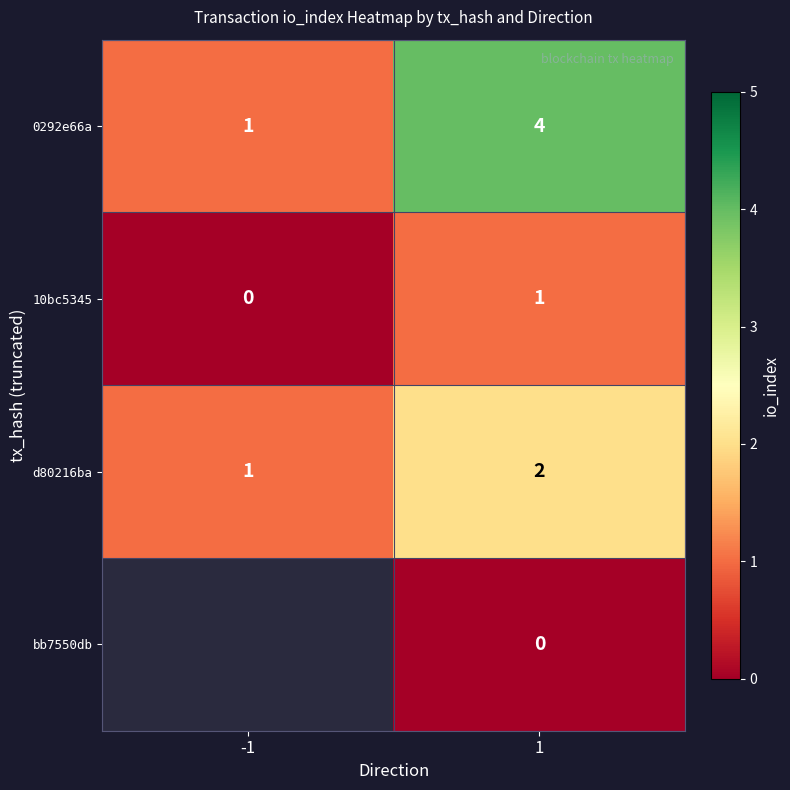

Is the value of 10bc5345 at -1 greater than the value of 0292e66a at 1?

No